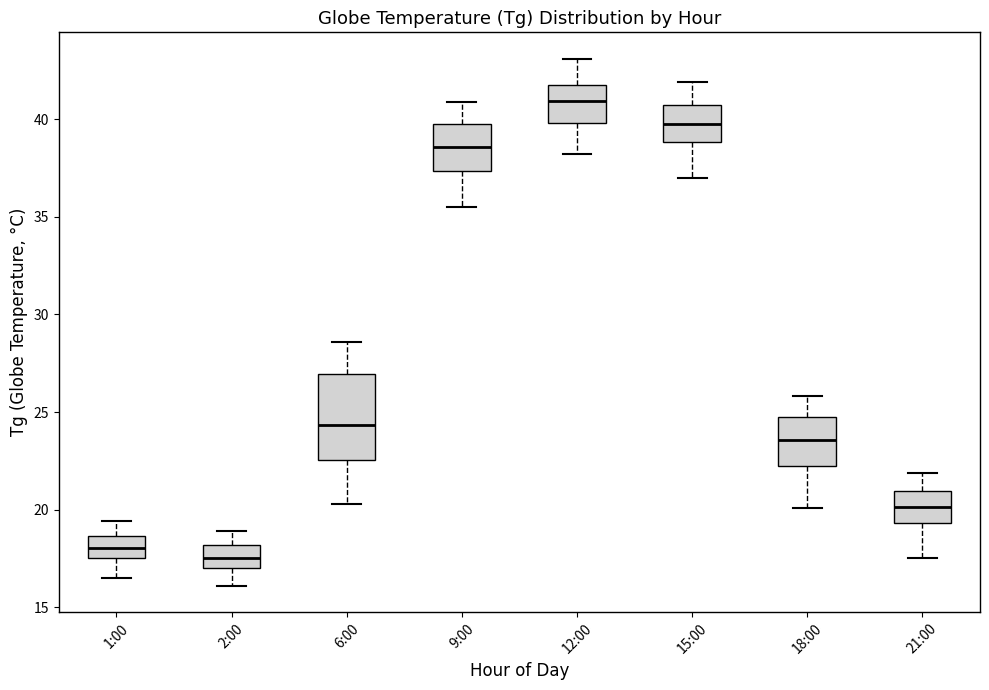

Which box's median line is the highest?

12:00